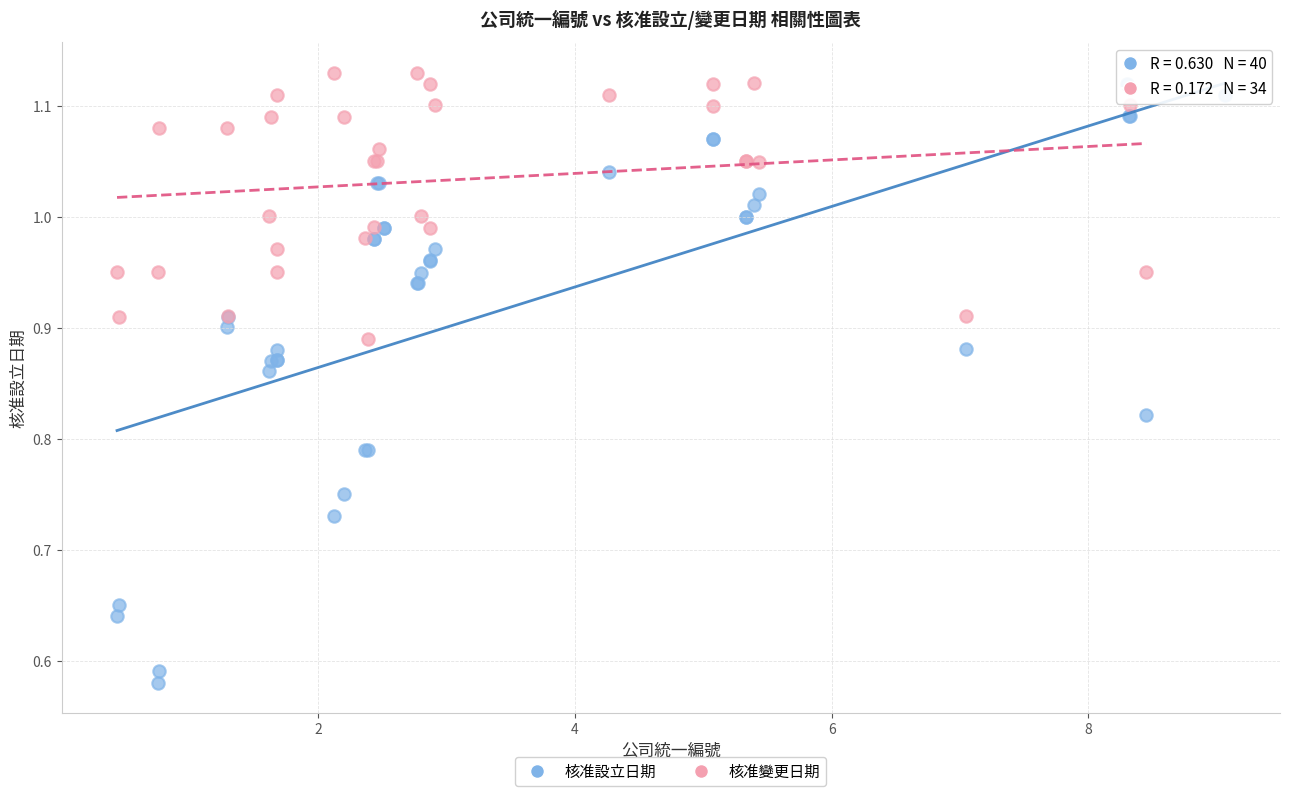

Which series contains the lowest Y value?

核准設立日期